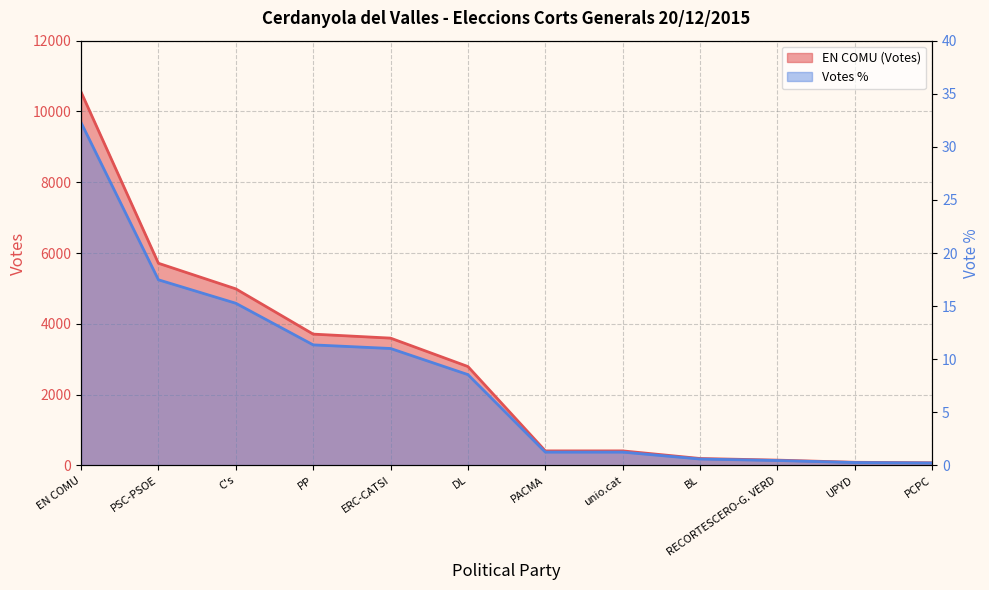

True or false: Votes % and EN COMU intersect in this chart.

False